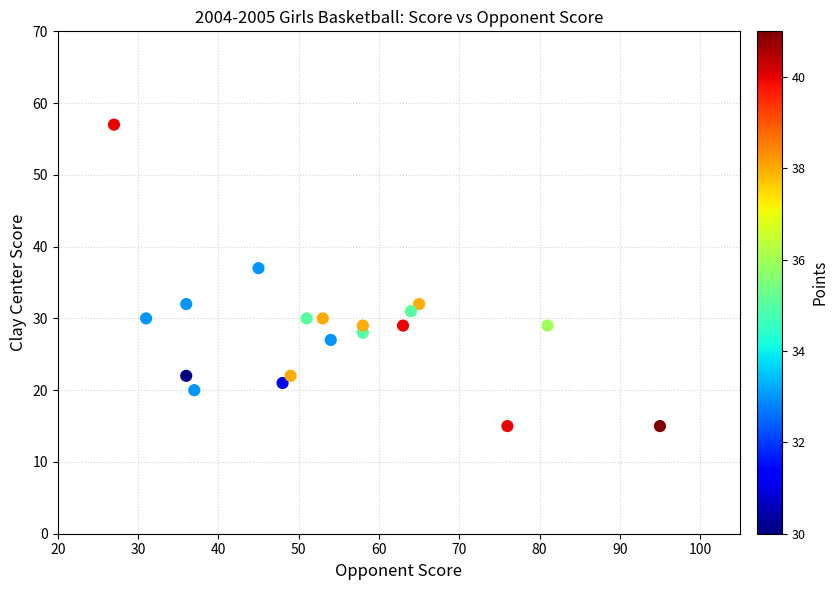

What is the range of X values (max minus min)?

68